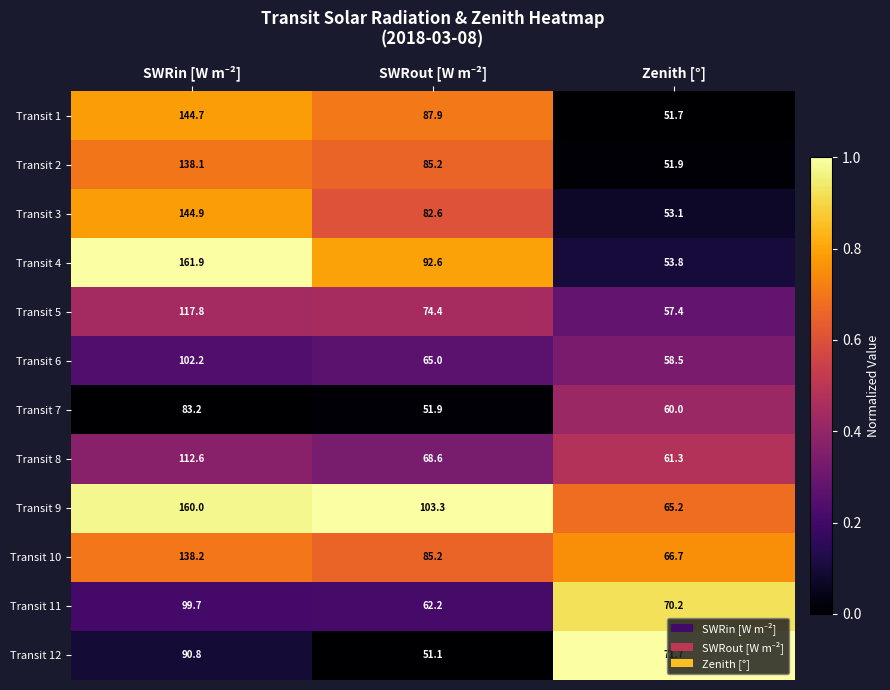

What is the sum of all Transit 10 values?

290.1